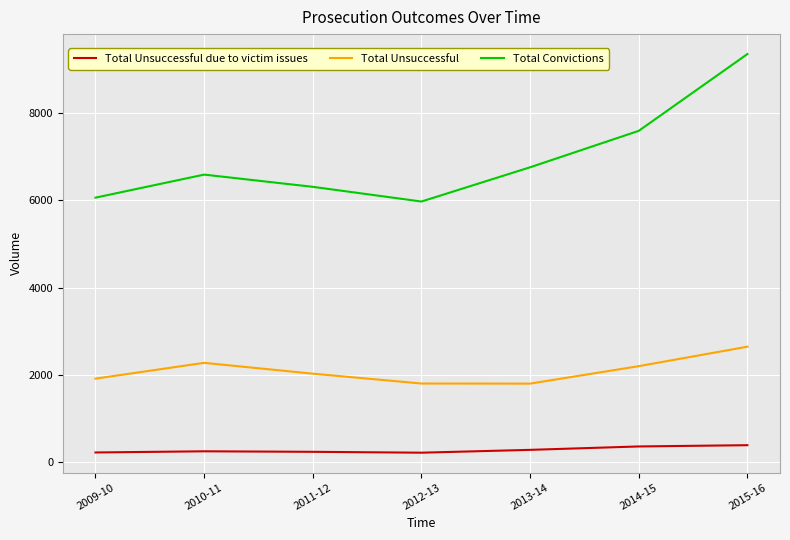

At which category is the sum across all series the highest?

2015-16